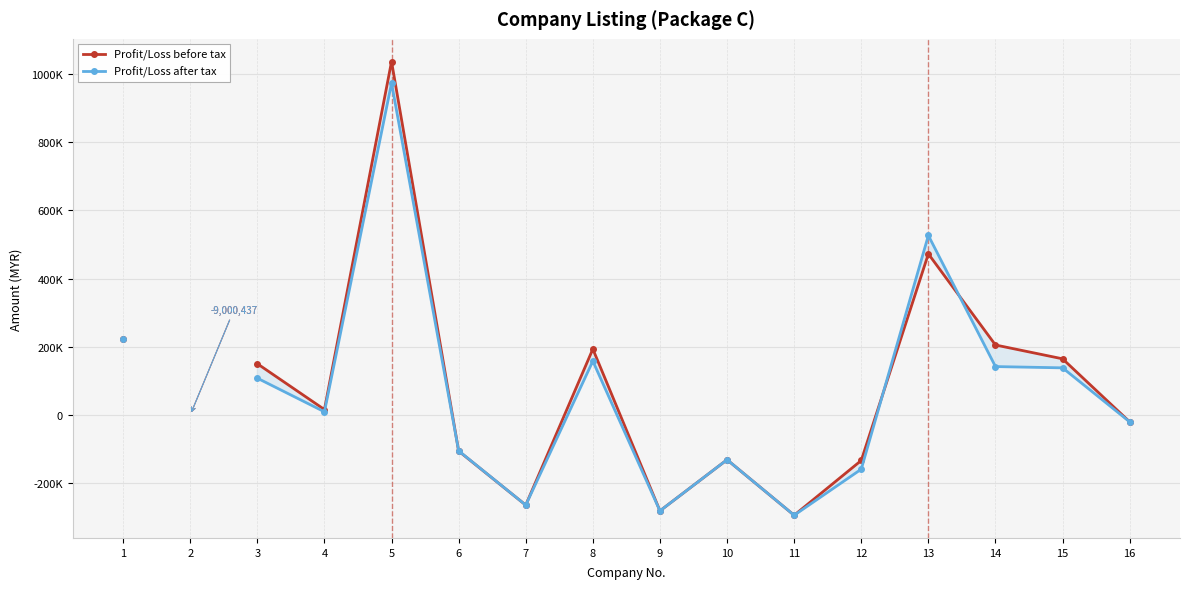

True or false: Profit/Loss before tax has a value of 716524.7 at 13.

False